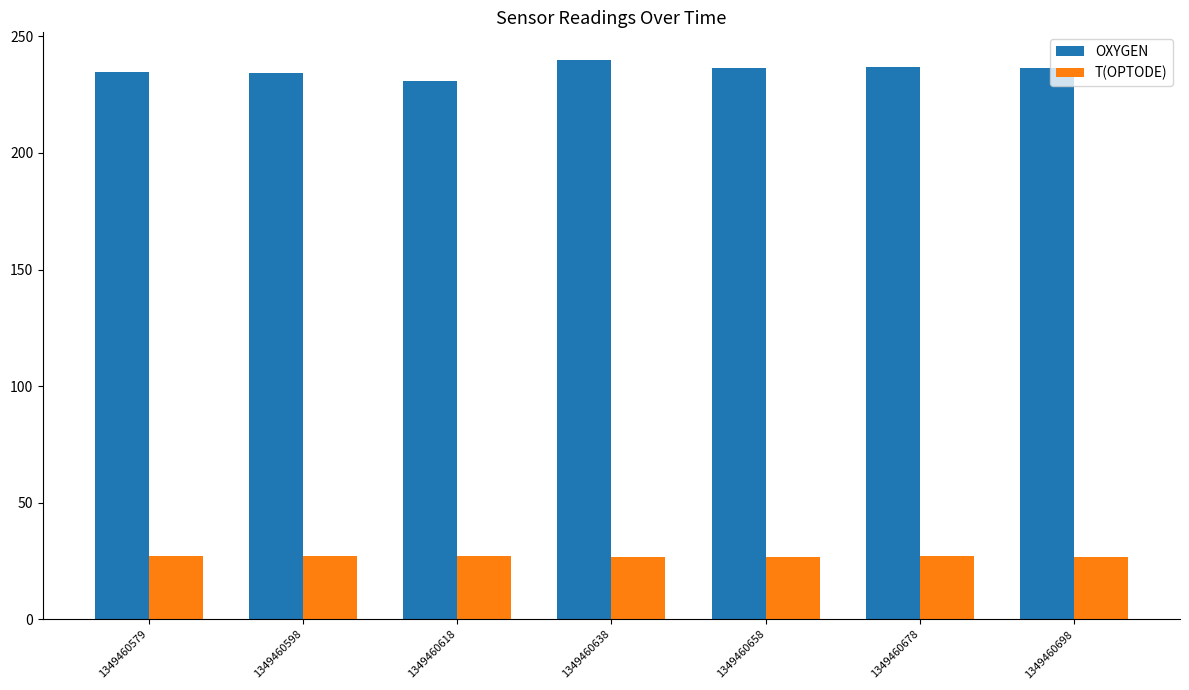

What is the value of the OXYGEN bar at the 2nd from the left?

234.4